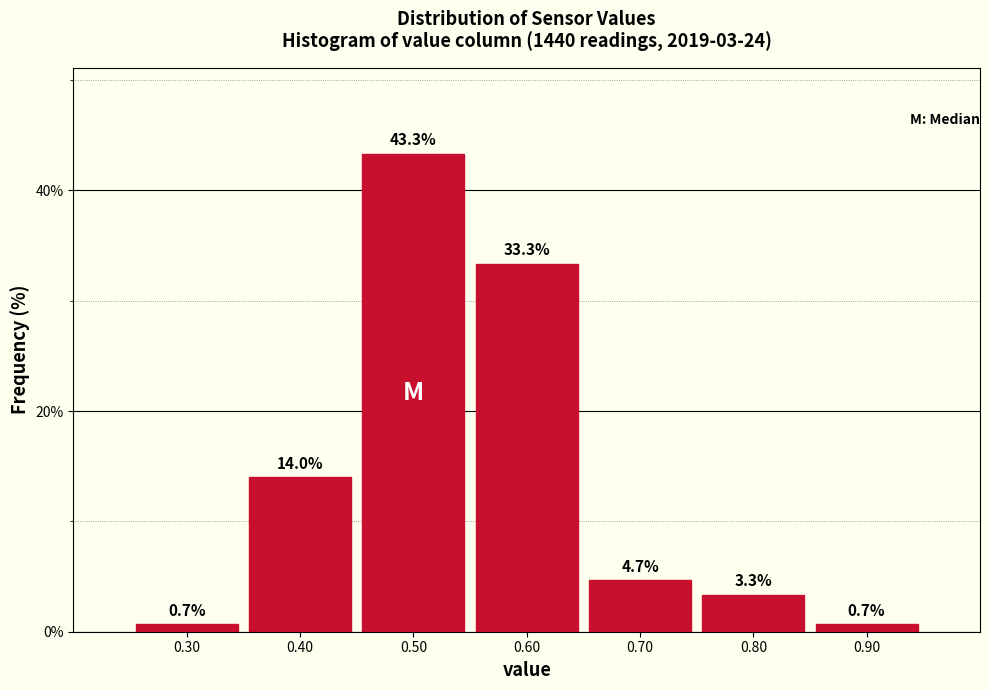

Reading left to right, list every bar in this chart as the range it spans on the x-axis followed by its height.

0.25 to 0.35: 0.7
0.35 to 0.45: 14.0
0.45 to 0.55: 43.3
0.55 to 0.65: 33.3
0.65 to 0.75: 4.7
0.75 to 0.85: 3.3
0.85 to 0.95: 0.7